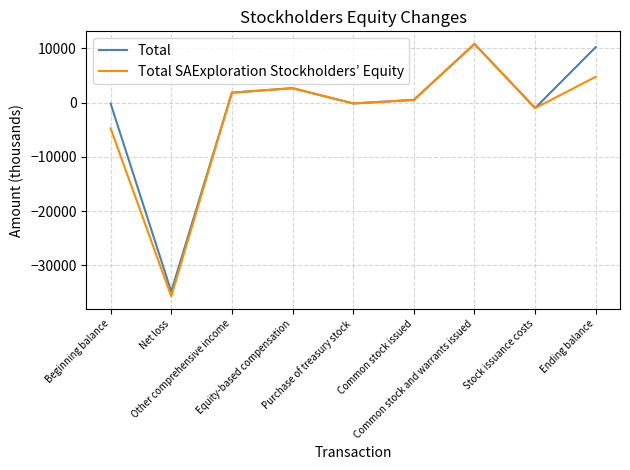

What is the minimum value shown in the chart?

-35714